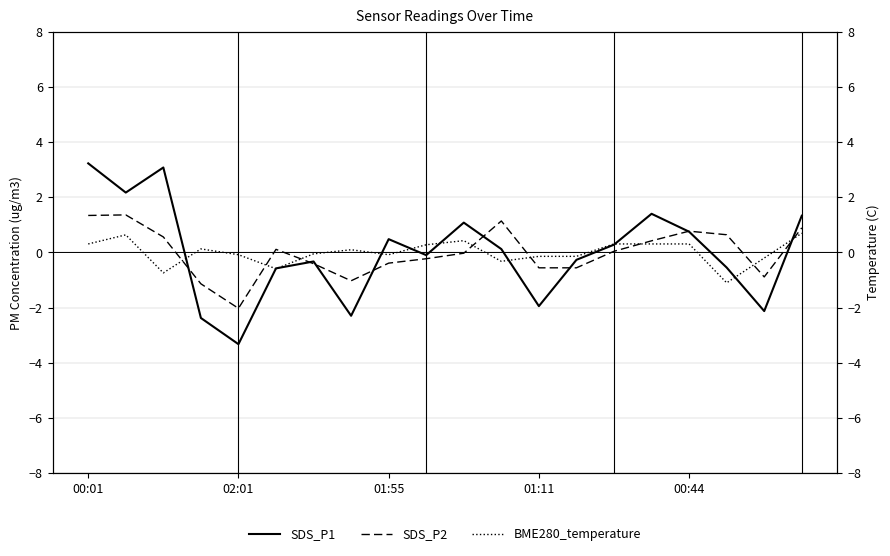

What are all the series names shown in the legend?

SDS_P1, SDS_P2, BME280_temperature